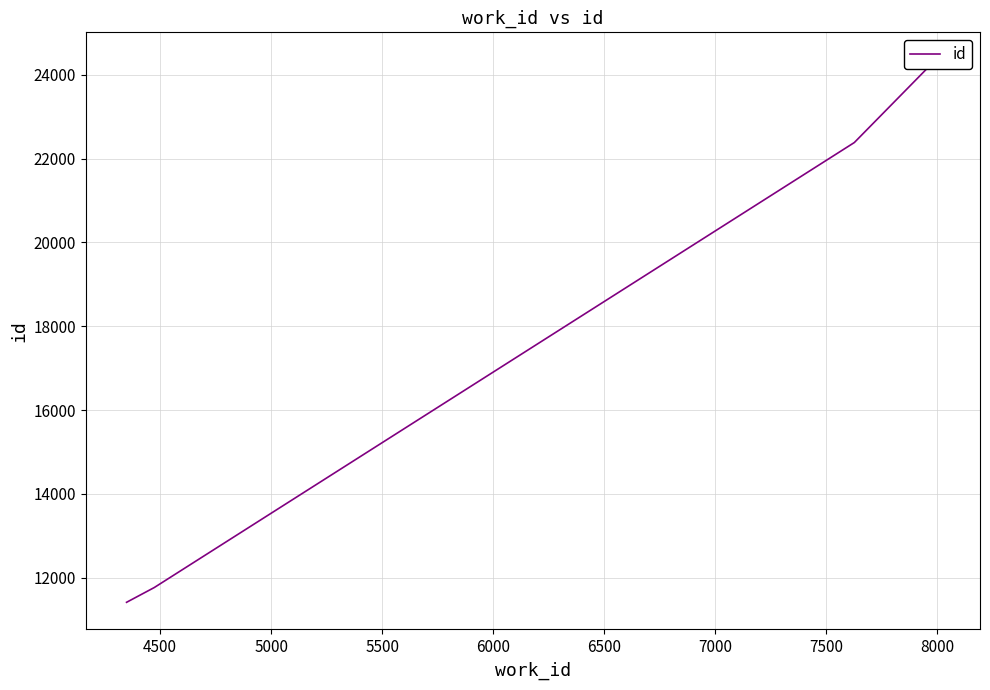

What is the smallest value displayed?

11414